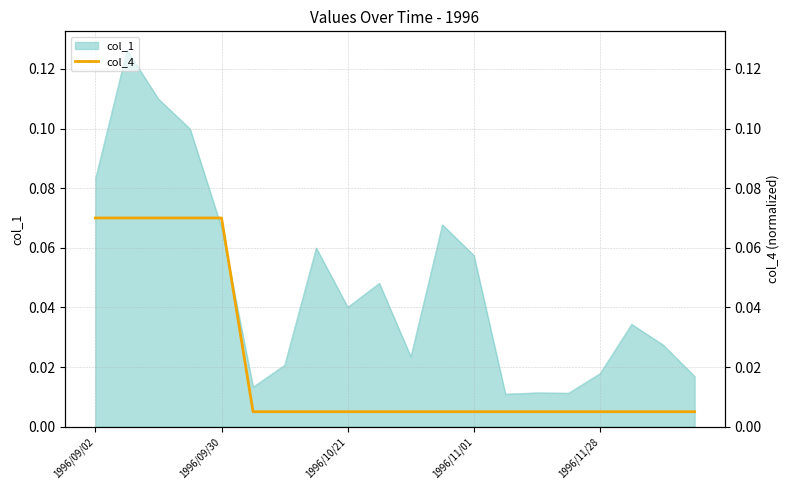

Which has a higher value, 1996/09/30 or 1996/10/21?

1996/09/30